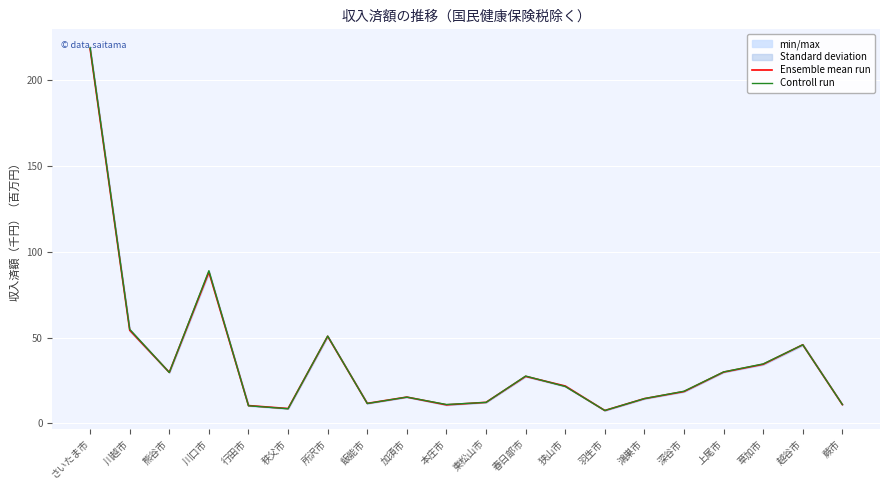

What is the smallest value displayed?

7.6